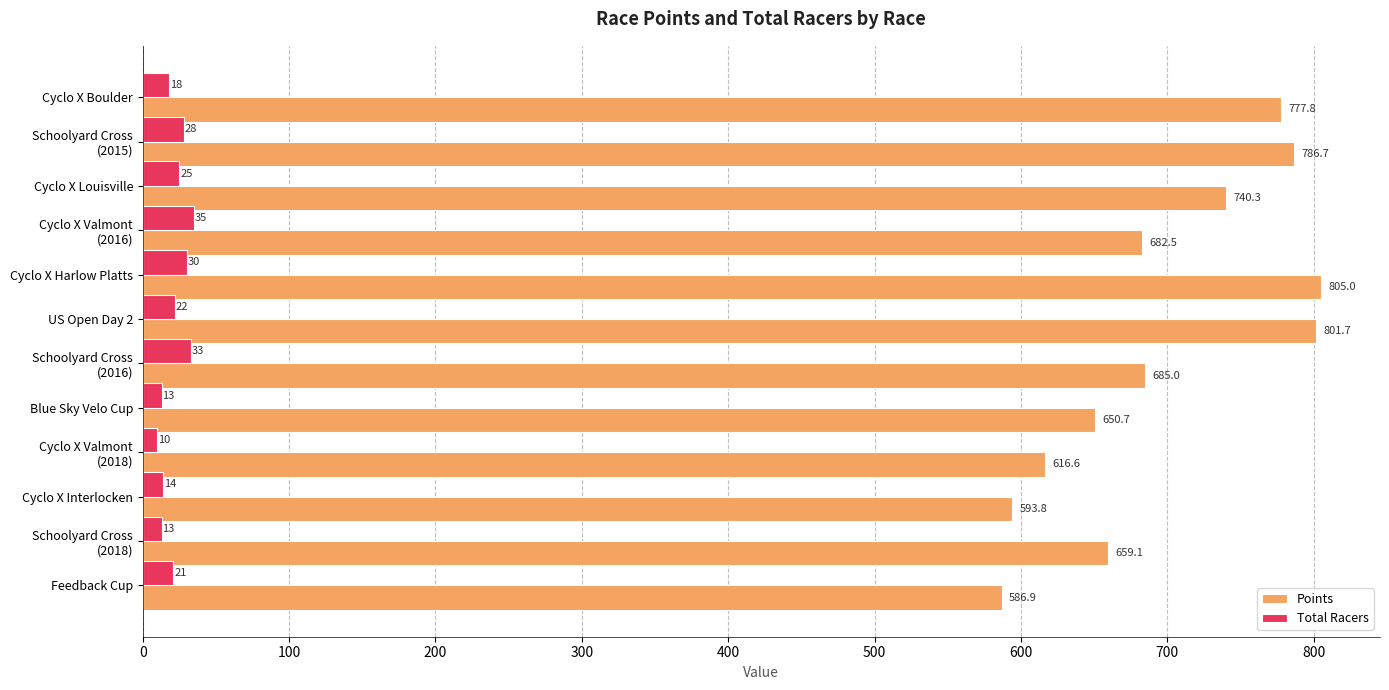

At how many categories does at least one series exceed 639?

9